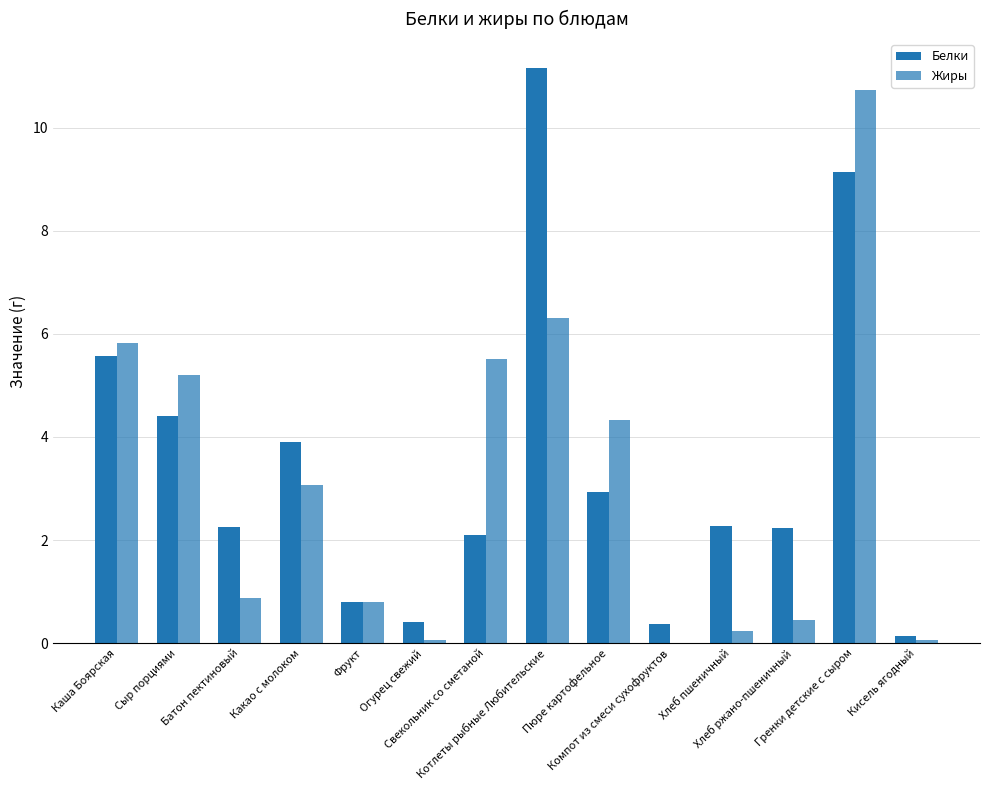

Are the bars grouped side by side (vs. stacked)?

Yes